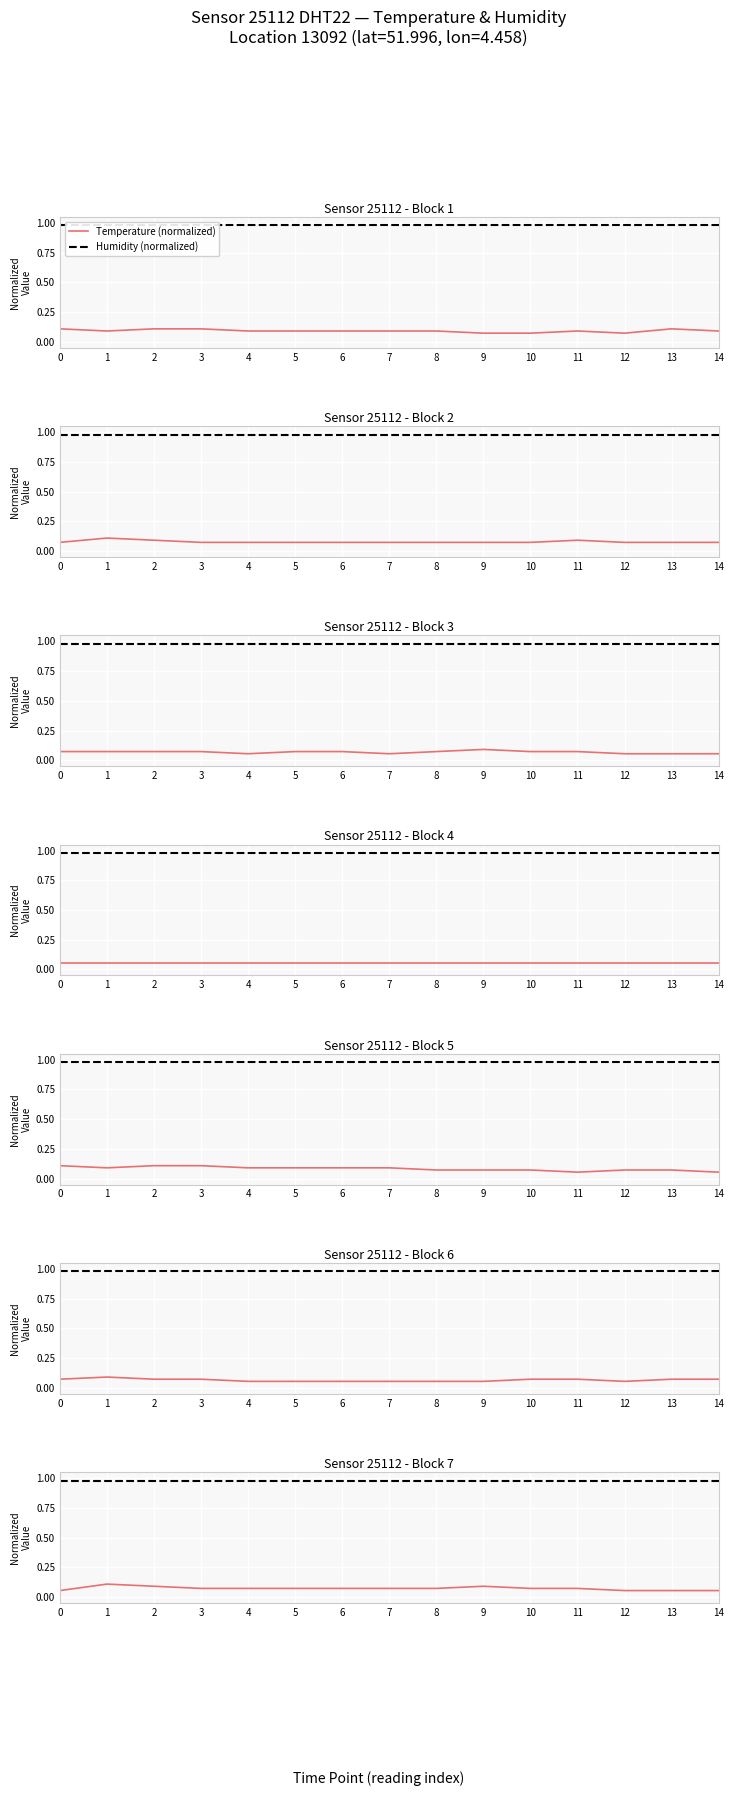

At how many categories does at least one series exceed 0?

15